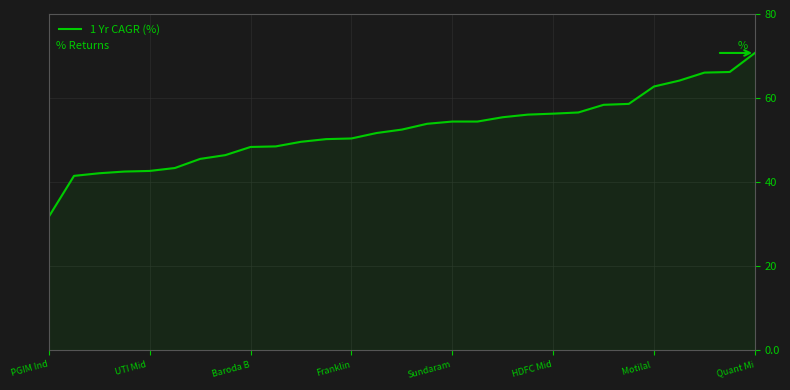

What is the smallest value displayed?

31.7